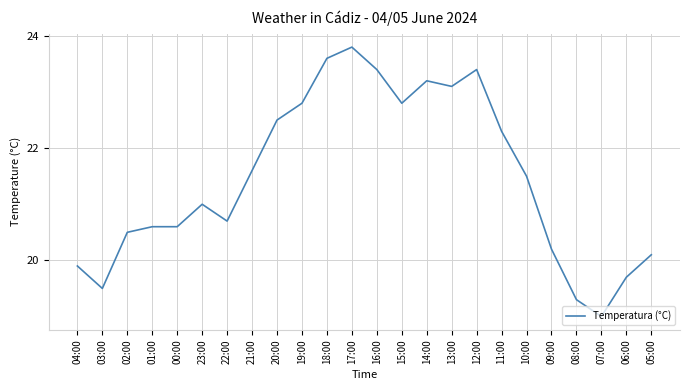

Where is the data nearest to the value 21?

23:00